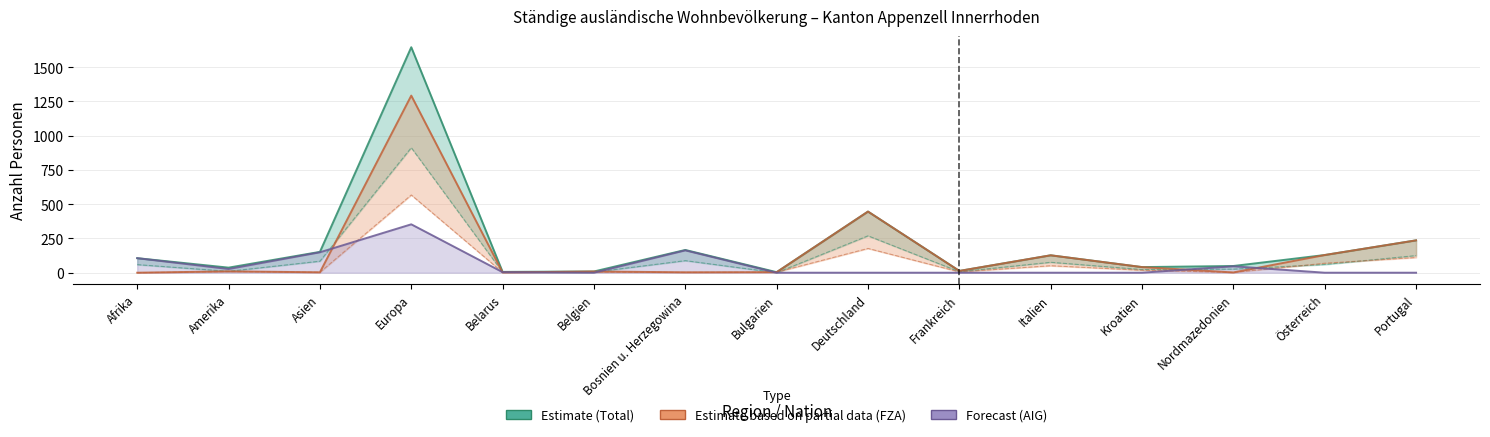

Is it true that Total equals 129 at Österreich?

True